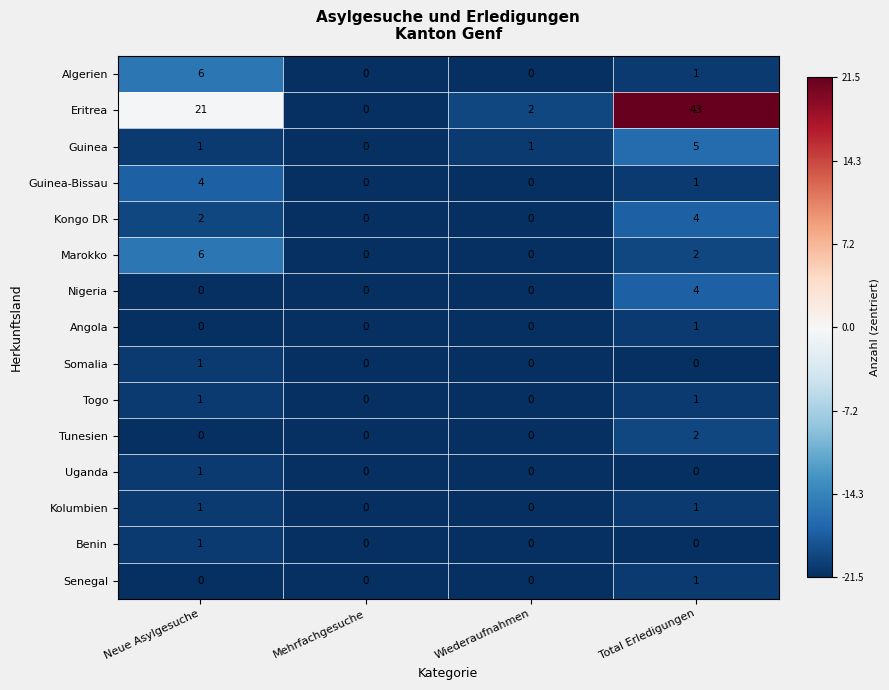

Between Neue Asylgesuche and Wiederaufnahmen, which series saw the biggest shift?

Eritrea